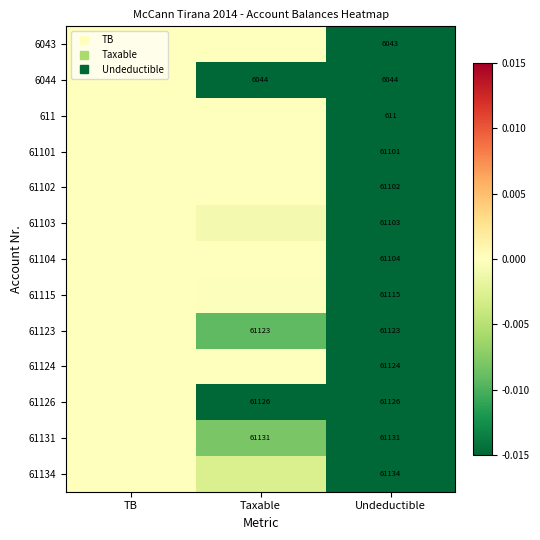

Is it true that 61134 equals -1.0 at Undeductible?

True